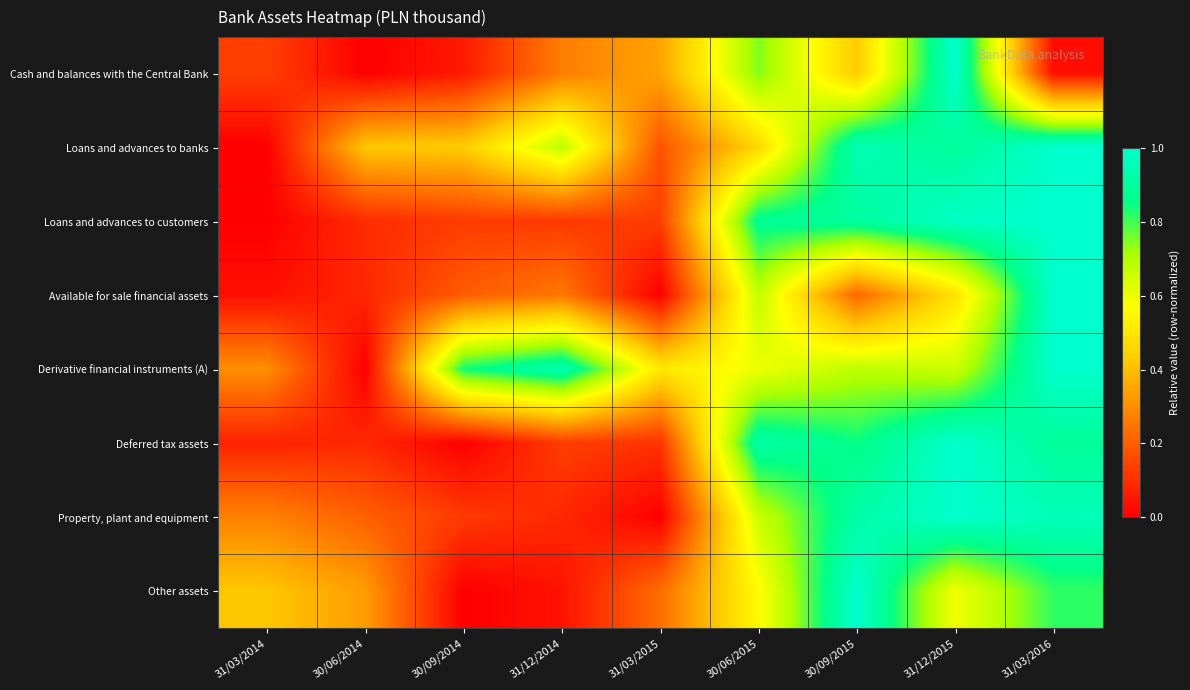

What is the difference between the highest and lowest values at 31/03/2016?

1.0